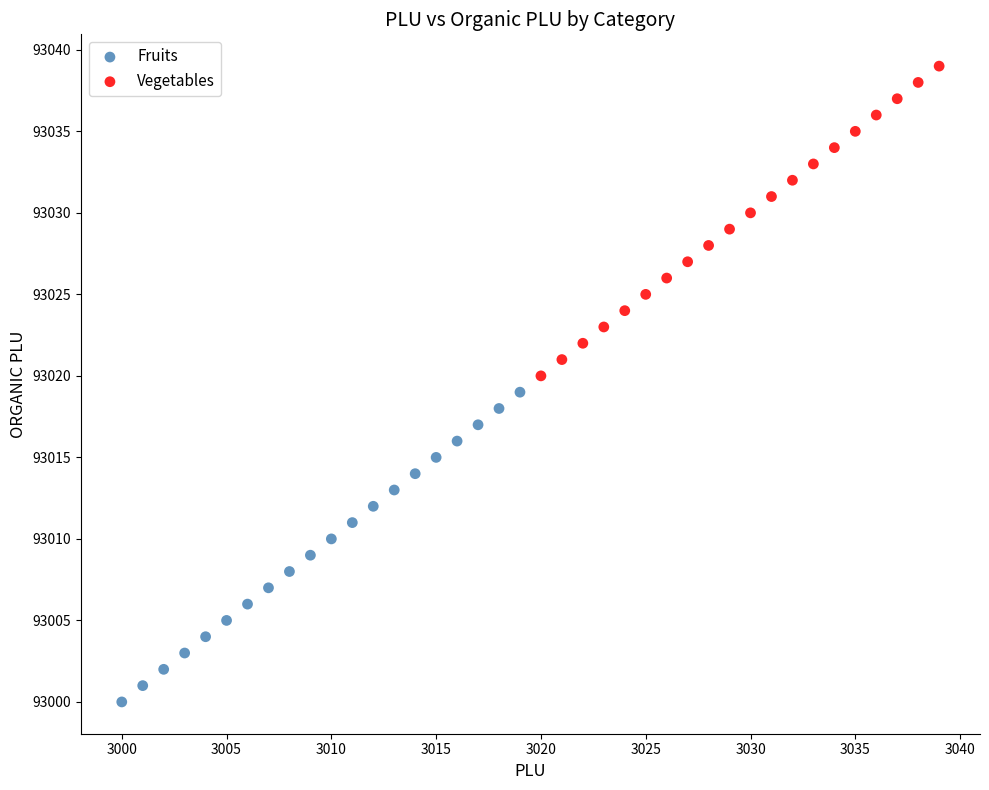

Which series reaches the minimum Y coordinate?

Fruits